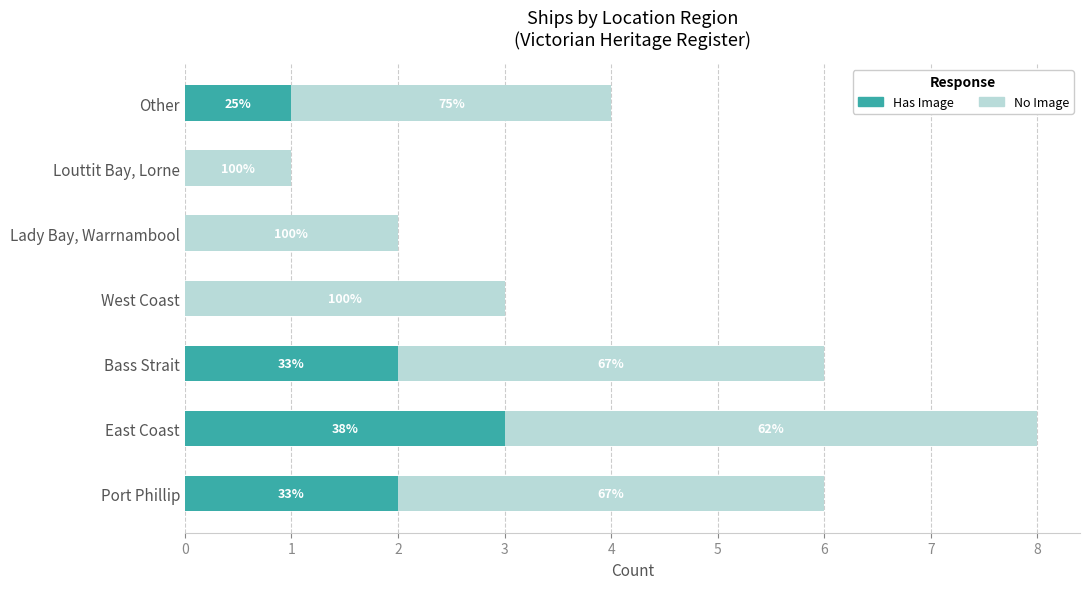

Rank the series by their average value, from lowest to highest.

Has Image, No Image